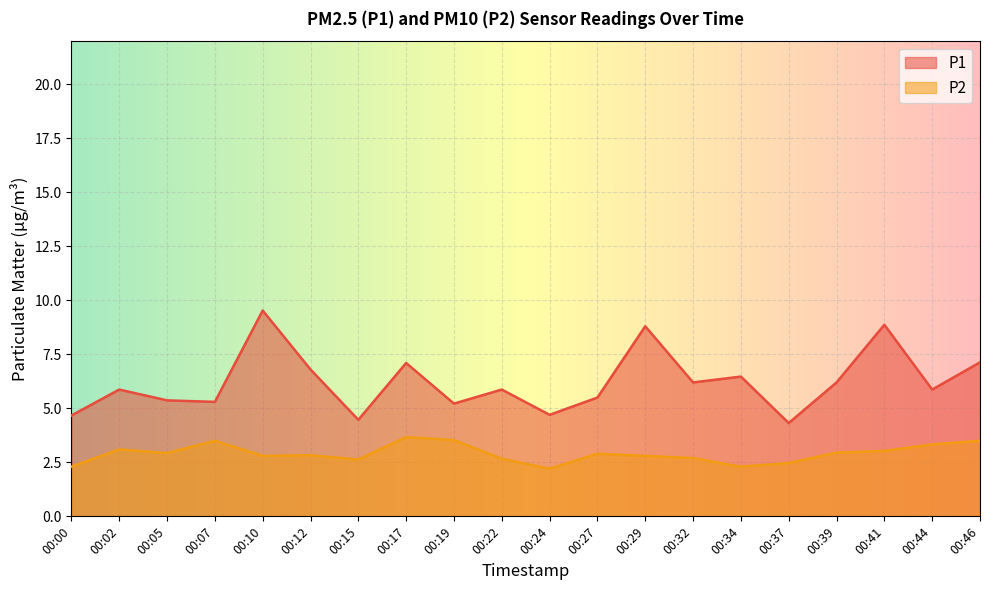

How many lines are shown in the chart?

2